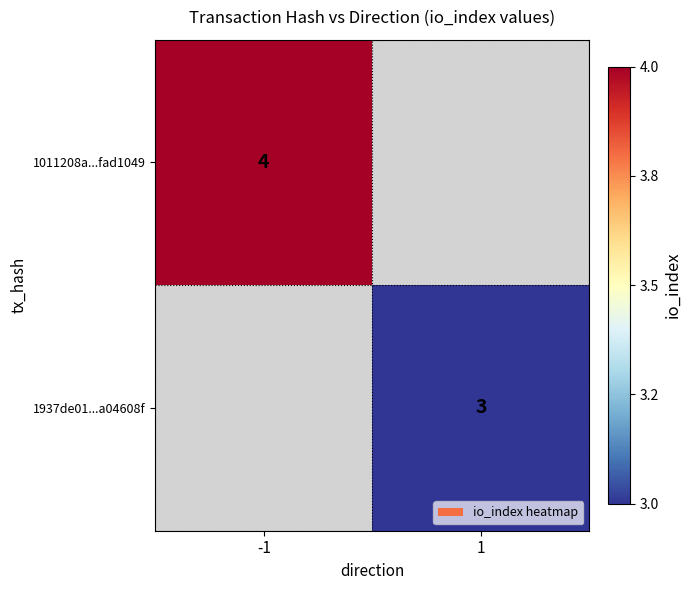

The 1011208a...fad1049 series shows 2 at -1. True or false?

False